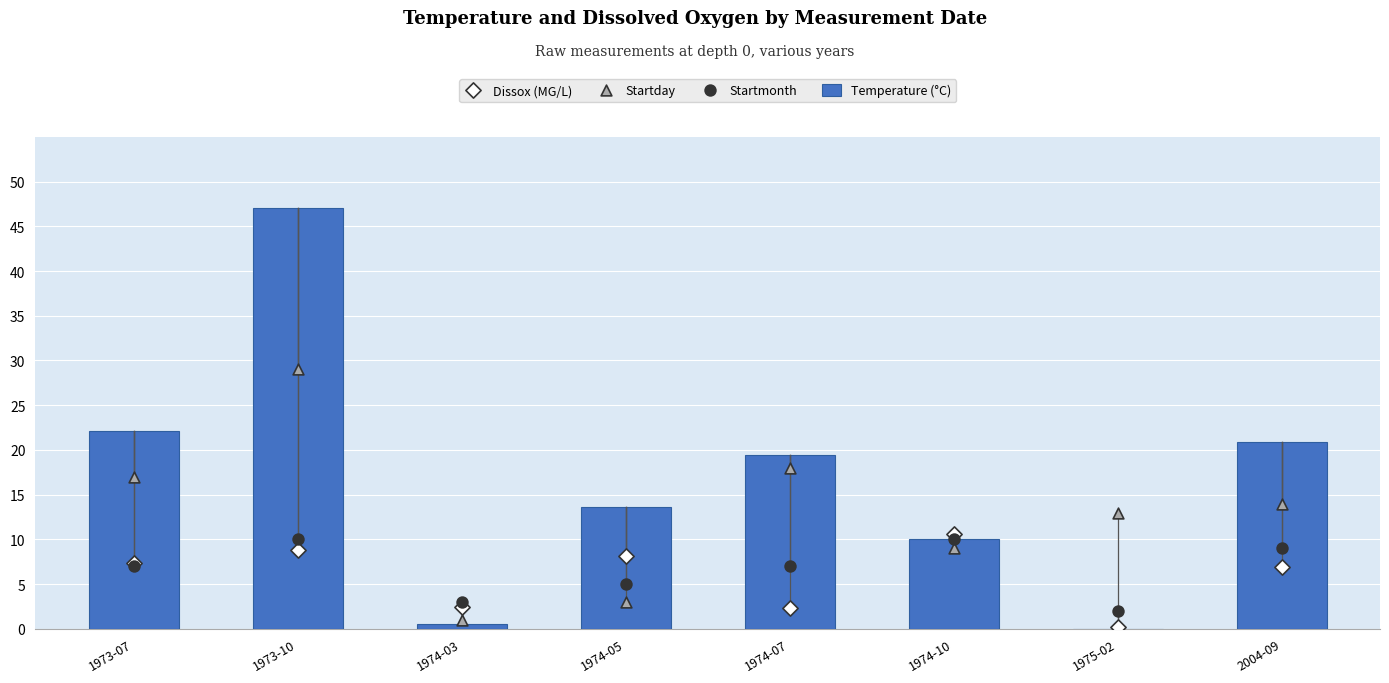

What are all the series names shown in the legend?

Temperature (°C), Dissox (MG/L), Startday, Startmonth